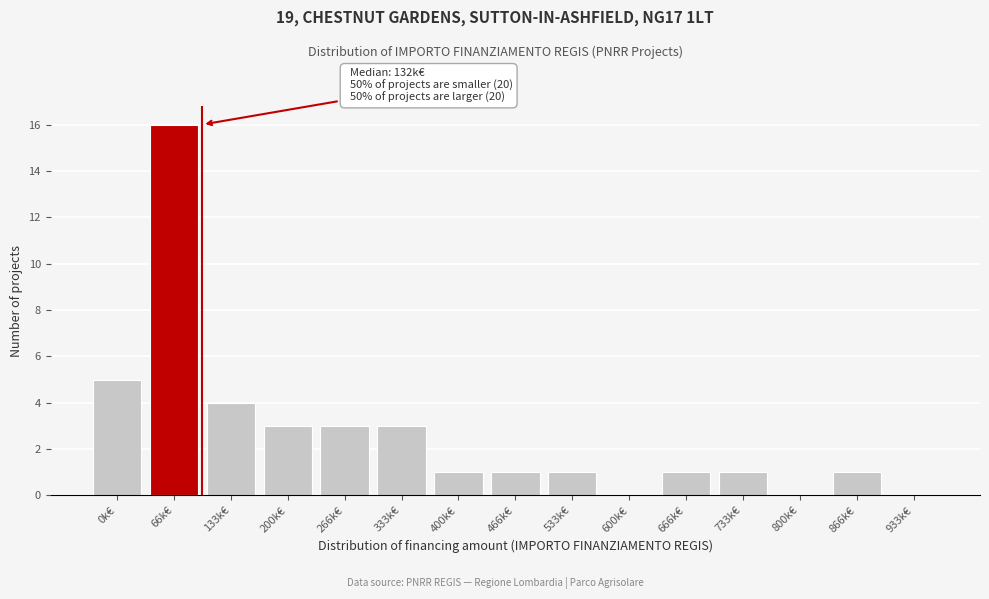

Reading right to left, transcribe all the data shown in this chart.

933k€=0	866k€=1	800k€=0	733k€=1	666k€=1	600k€=0	533k€=1	466k€=1	400k€=1	333k€=3	266k€=3	200k€=3	133k€=4	66k€=16	0k€=5